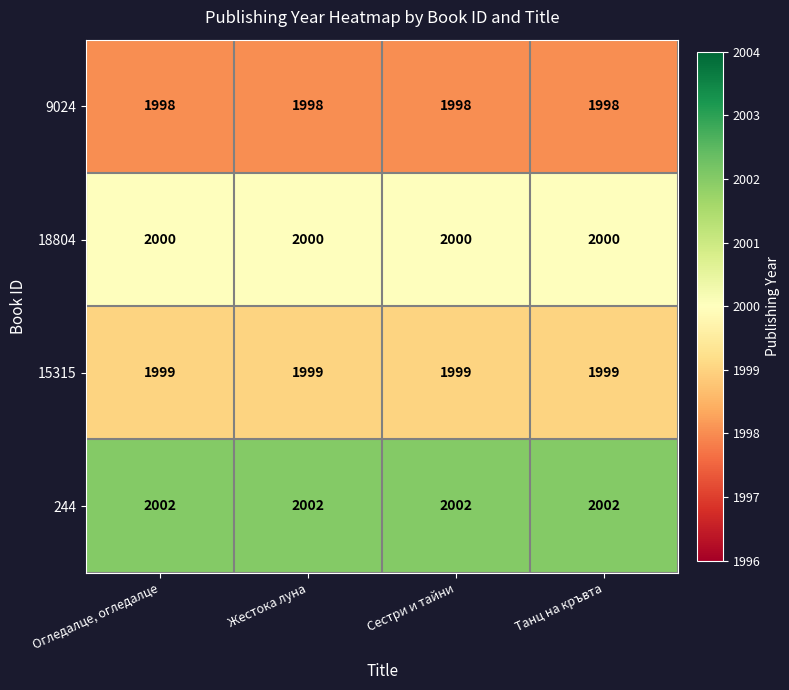

What is the average value of the 9024 series?

1998